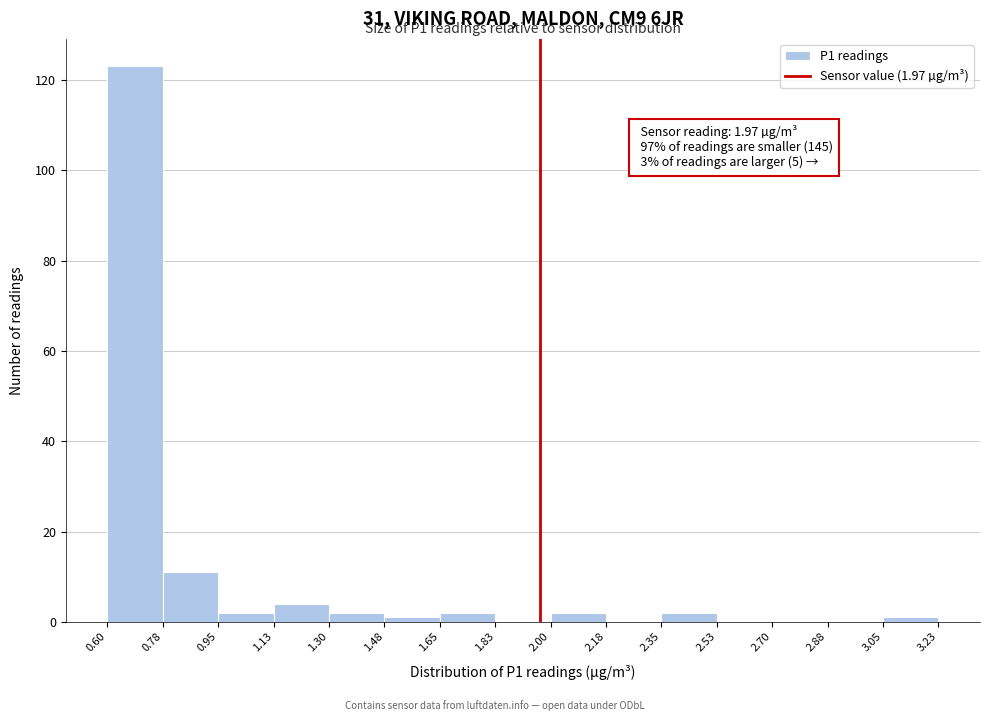

Which range on the x-axis has the tallest bar?

0.60 to 0.78